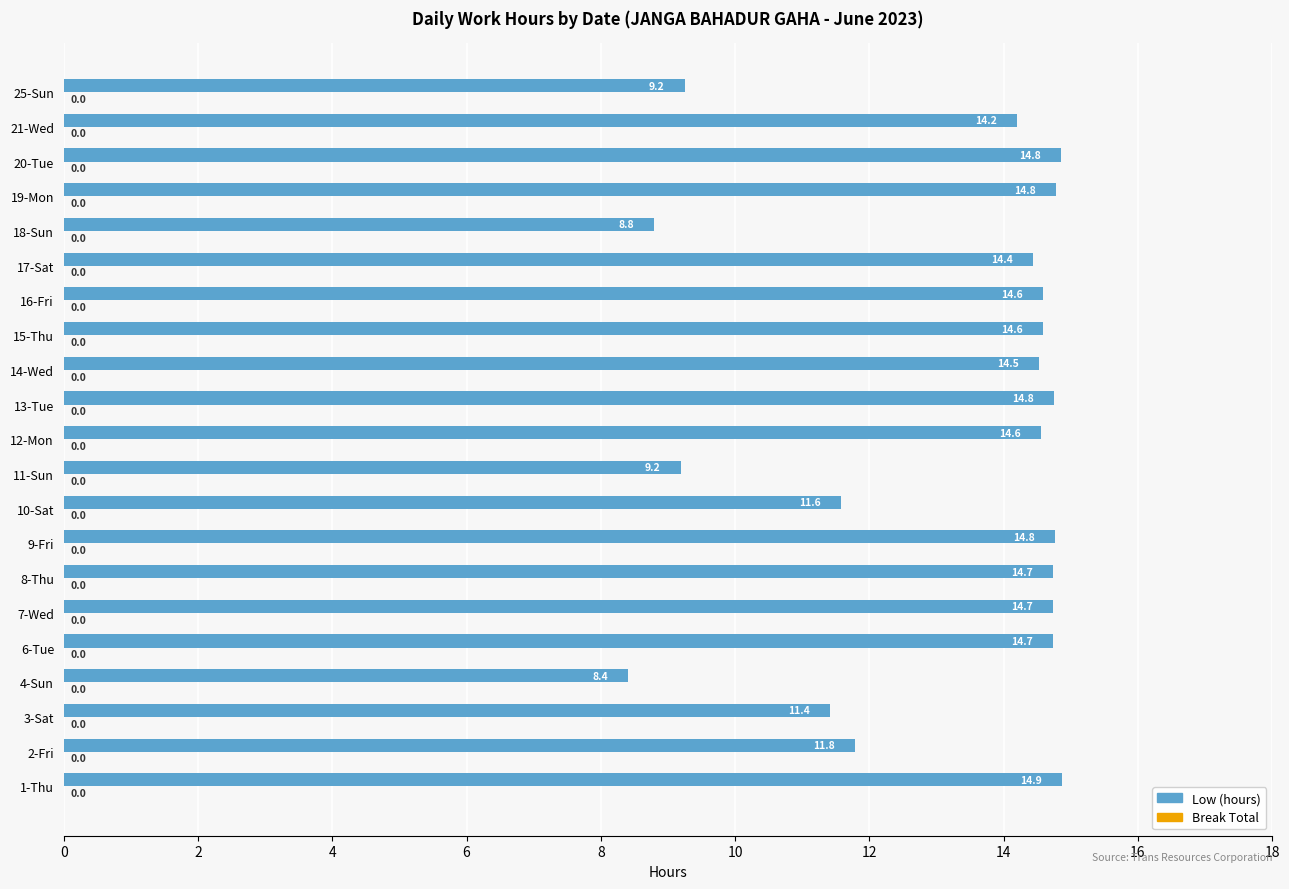

What is the change in value from 2-Fri to 13-Tue?

+3.0